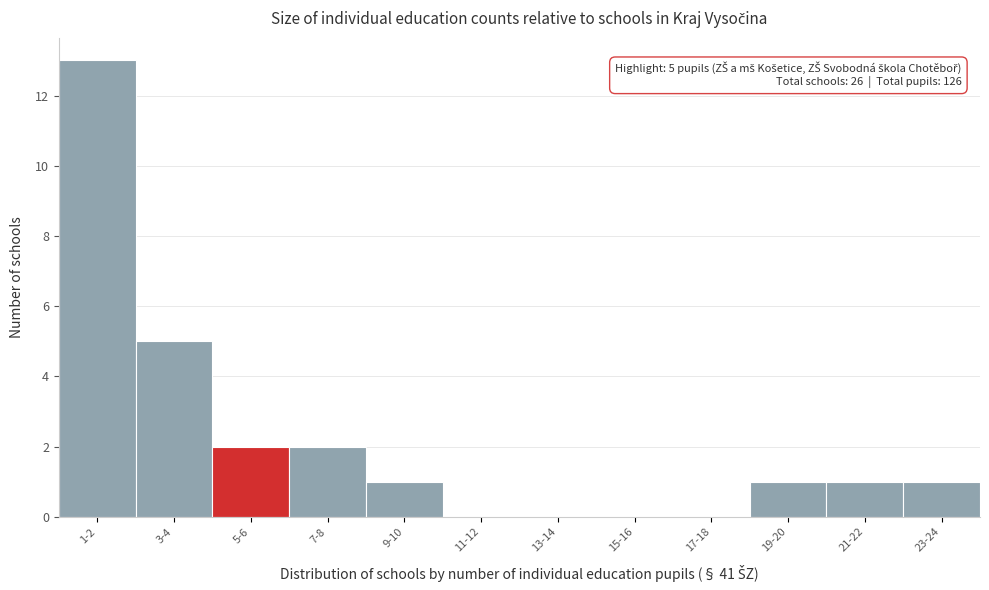

Reading right to left, transcribe all the data shown in this chart.

23-24=1	21-22=1	19-20=1	17-18=0	15-16=0	13-14=0	11-12=0	9-10=1	7-8=2	5-6=2	3-4=5	1-2=13